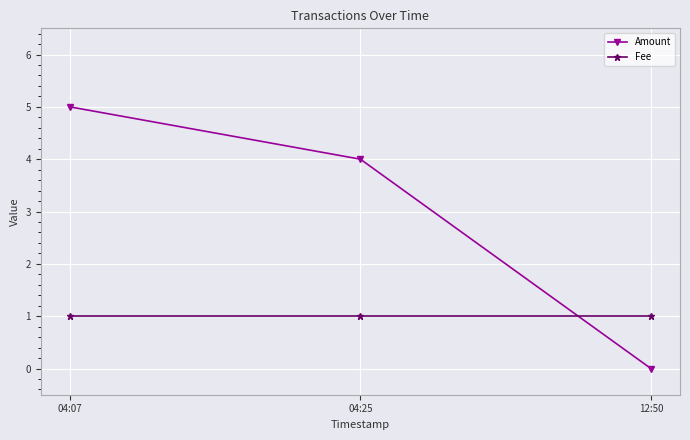

What is the difference between the maximum and minimum values in the Amount series?

5